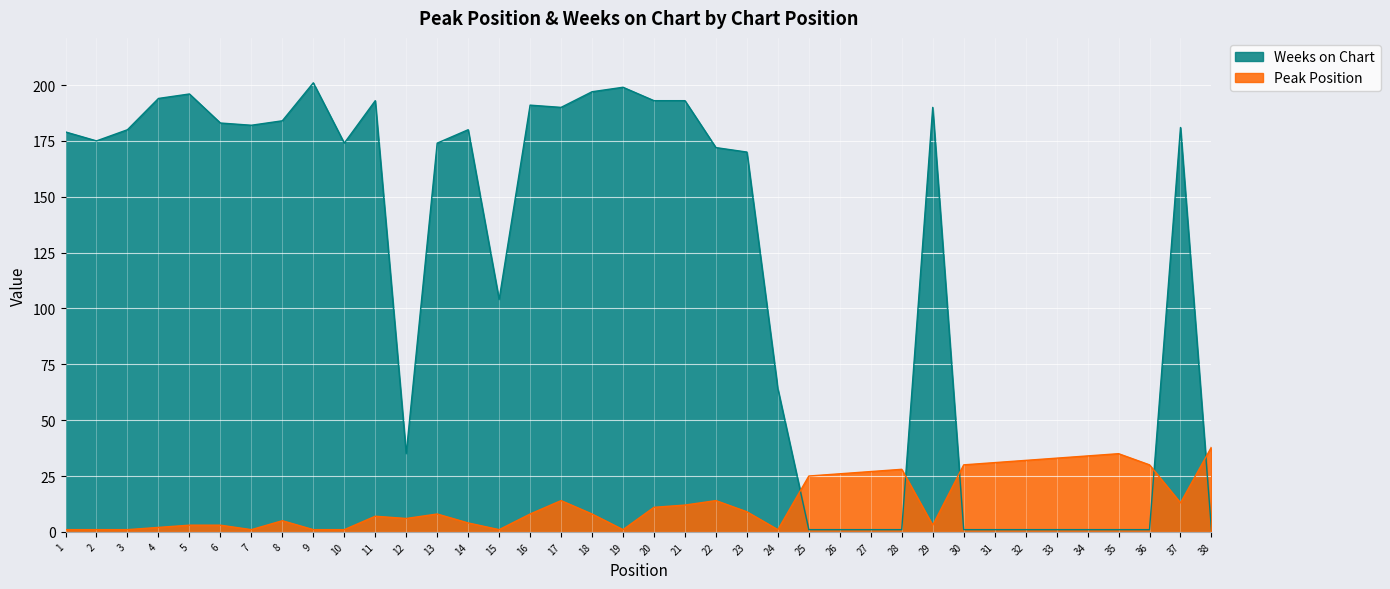

What is the value of the Peak Position point at the 20th from the left?

11